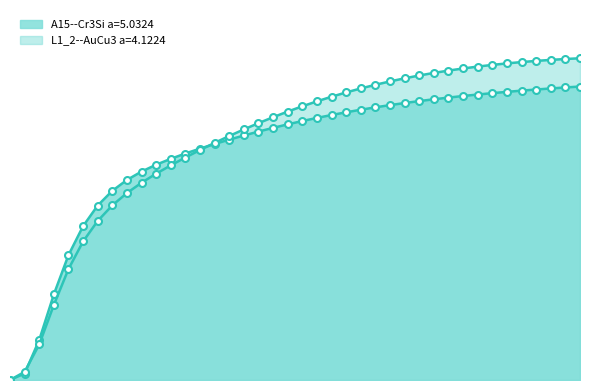

Which label corresponds to the largest value in the chart?

390.0